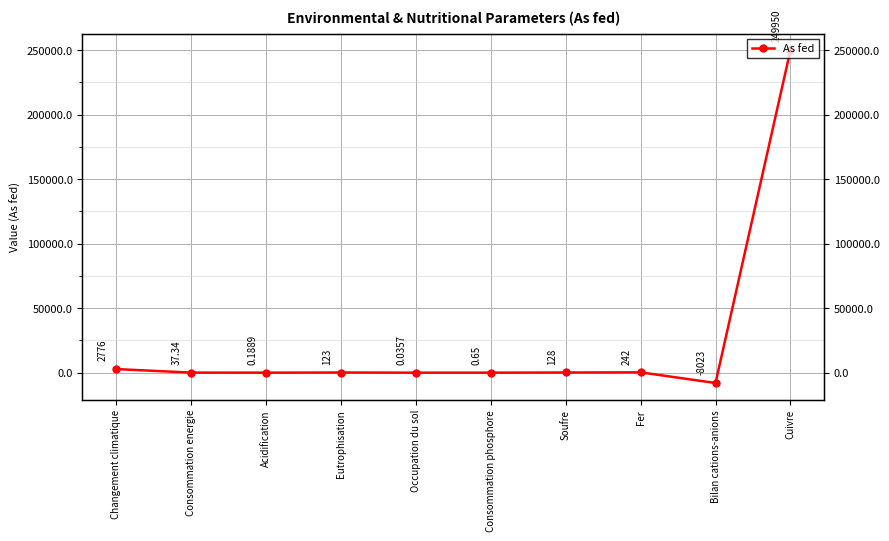

At which category does the data reach its first local peak?

Eutrophisation